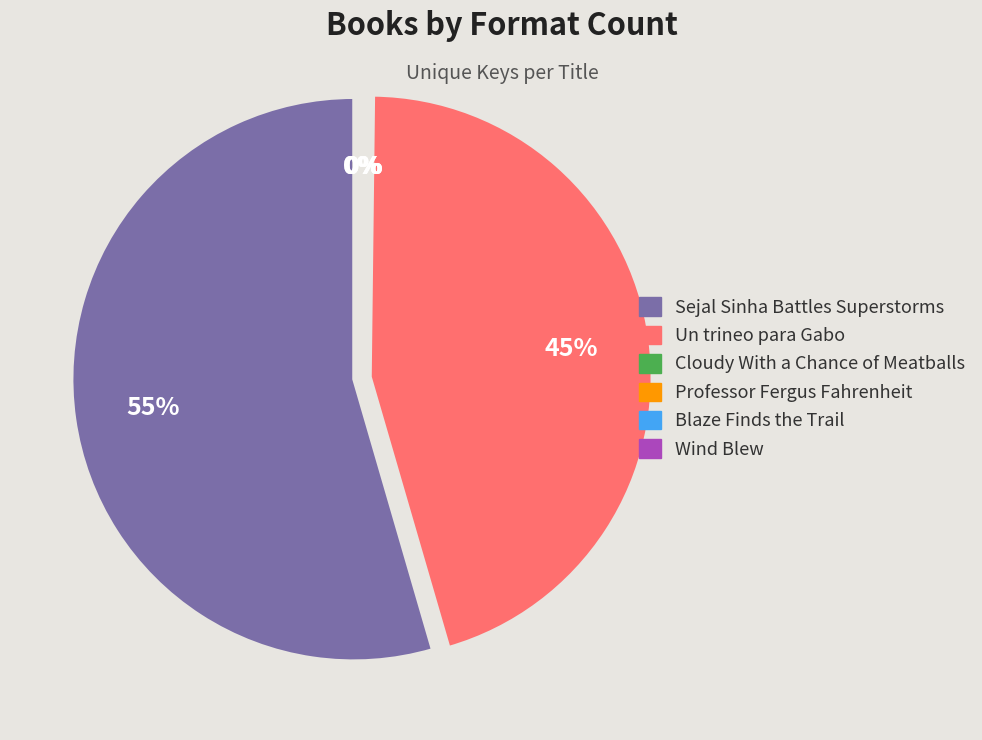

What is the majority slice?

Sejal Sinha Battles Superstorms